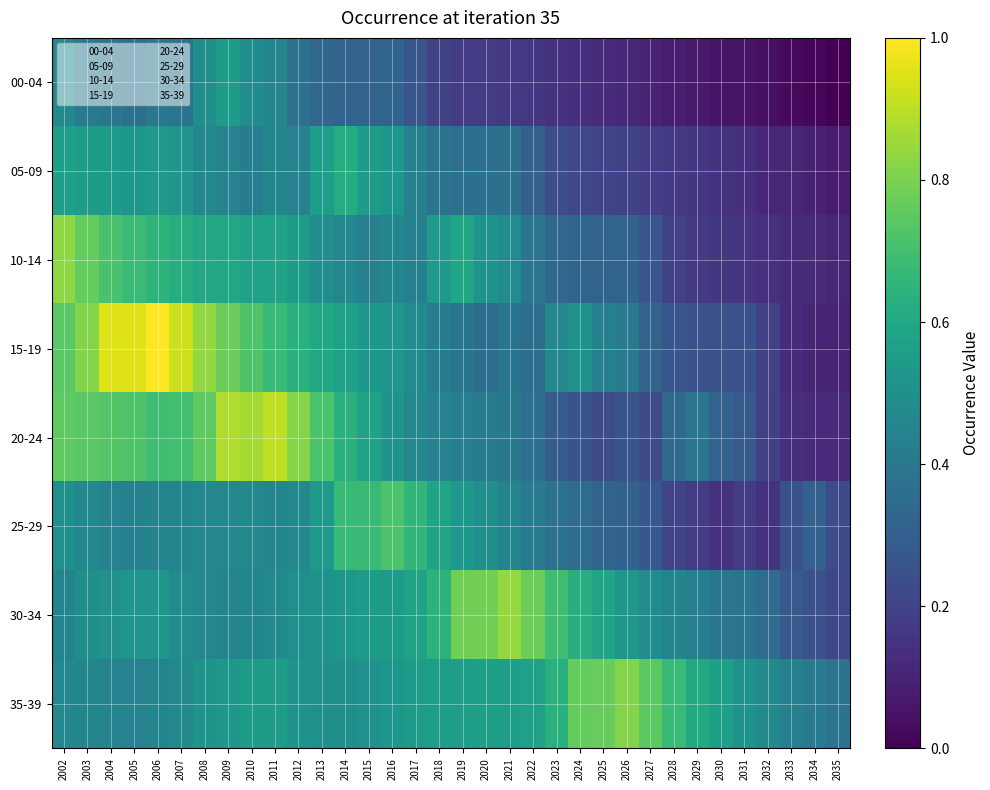

How many data points does each series have?

34